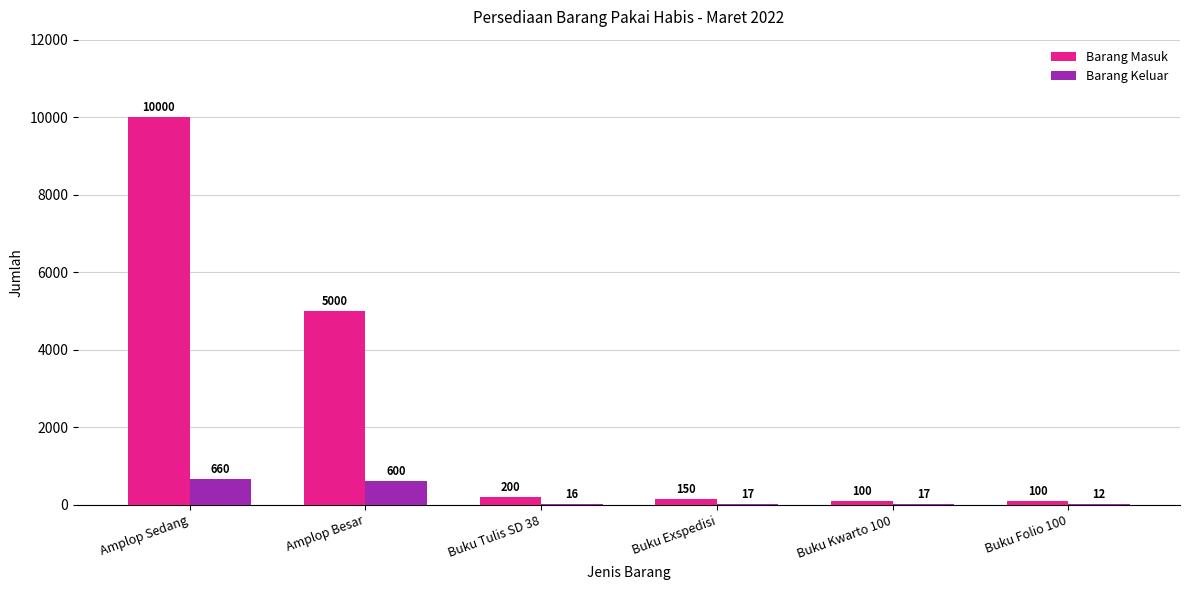

Where does the Barang Keluar series first go above 17?

Amplop Sedang